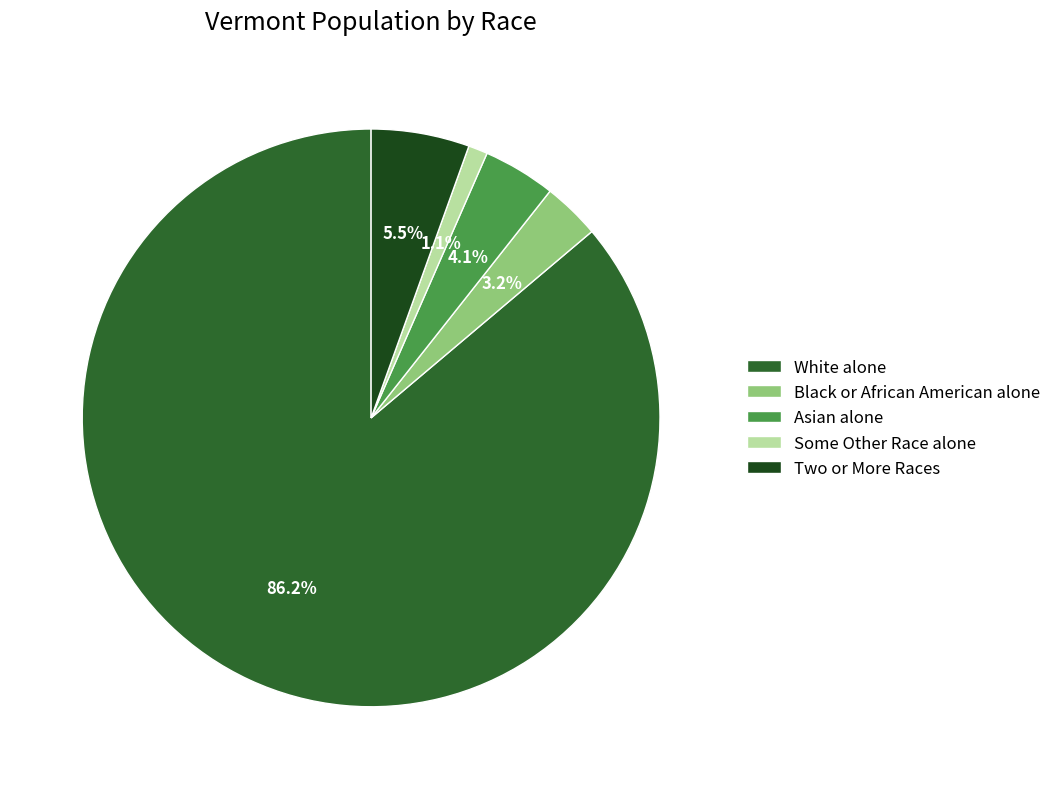

Combined, do White alone and Two or More Races account for over 50%?

Yes